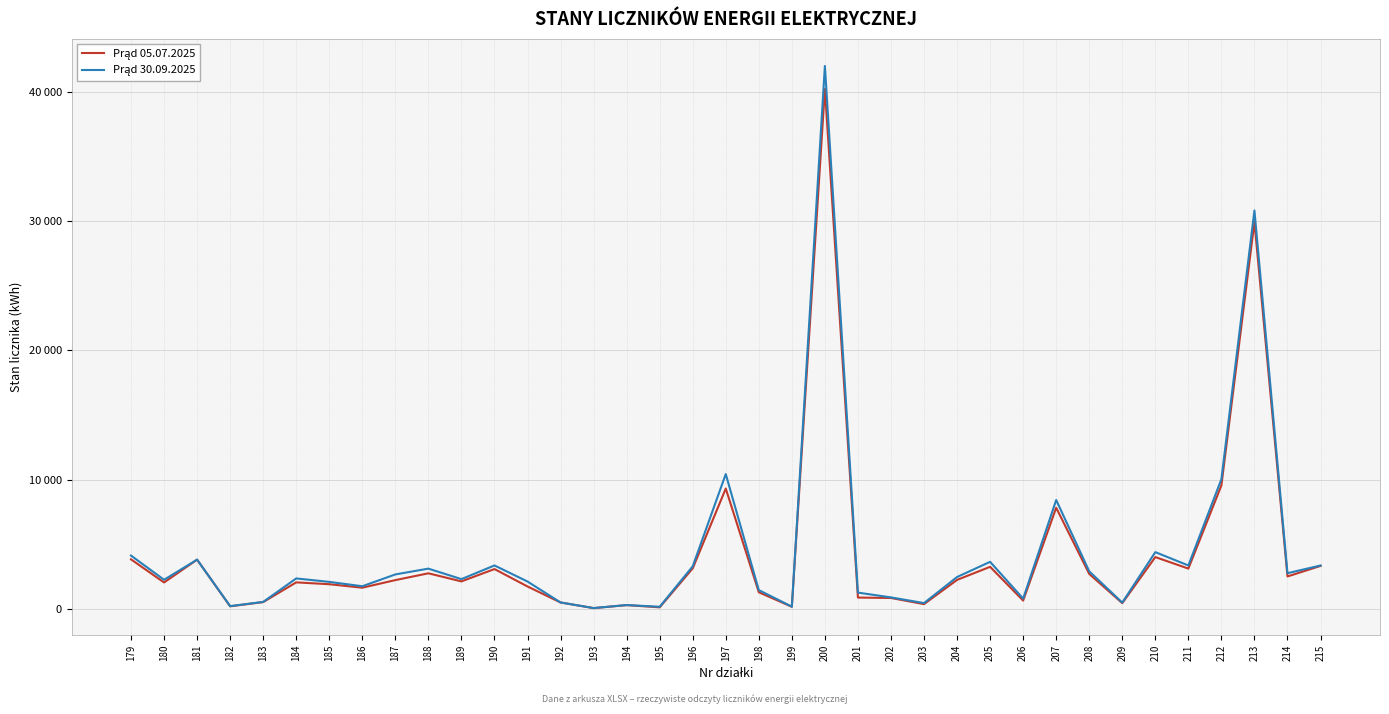

Which series has the largest total across all categories?

Prąd 30.09.2025